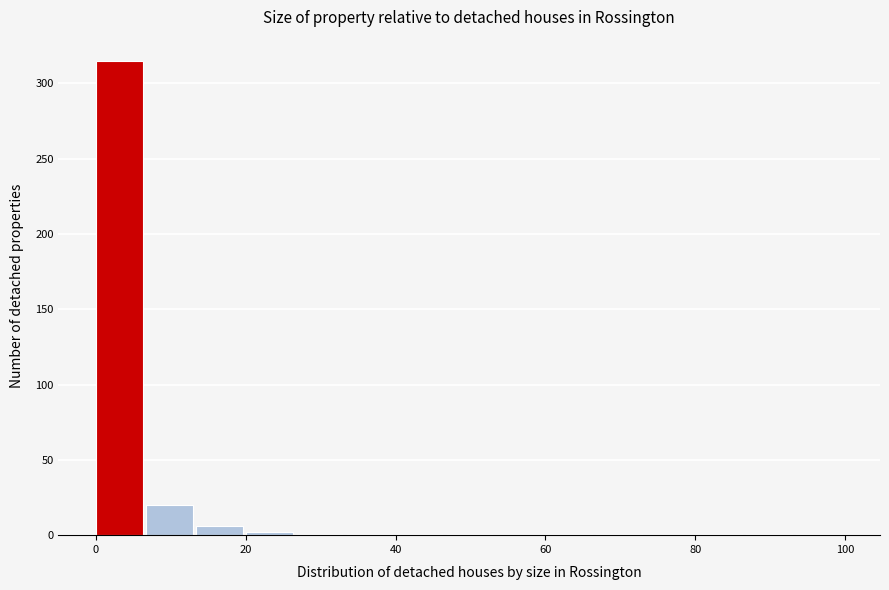

Read against the x-axis, roughly where is the centre of the tallest bar?

4